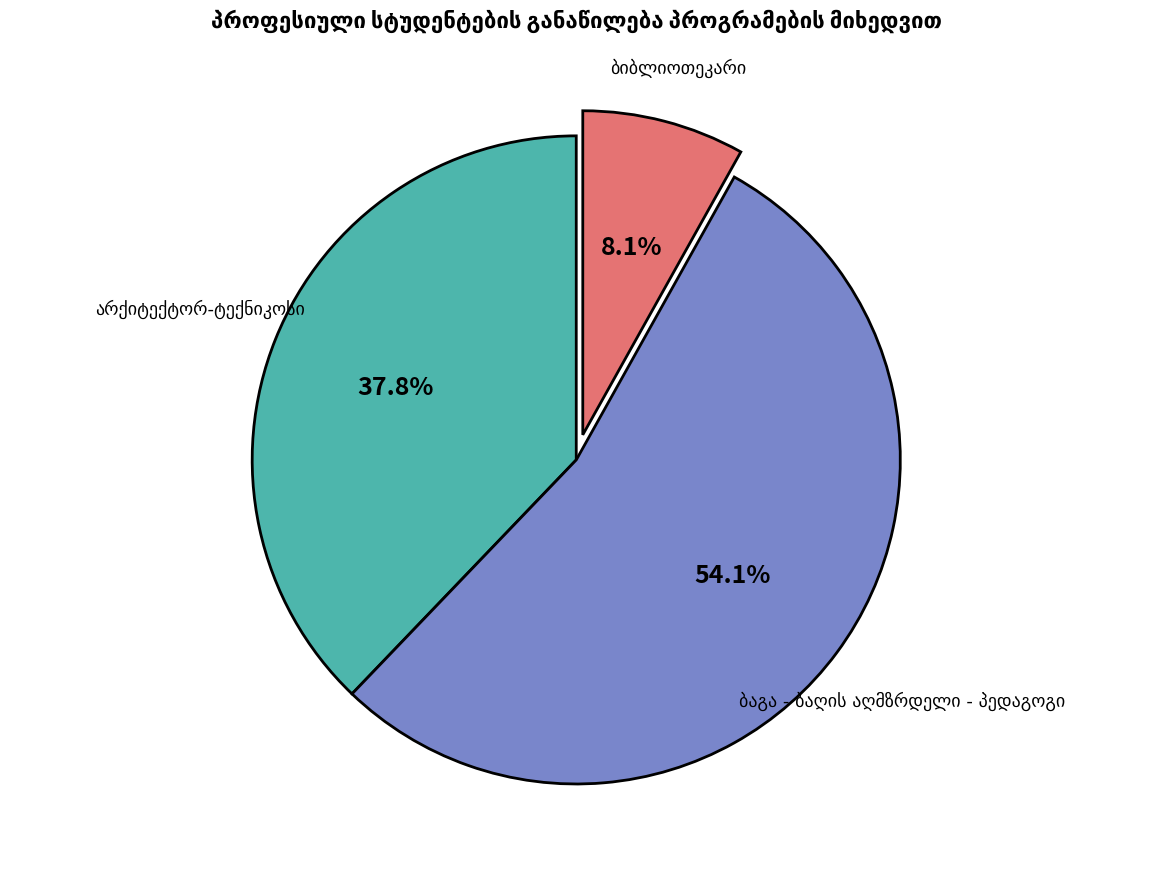

How many segments does this pie chart have?

3